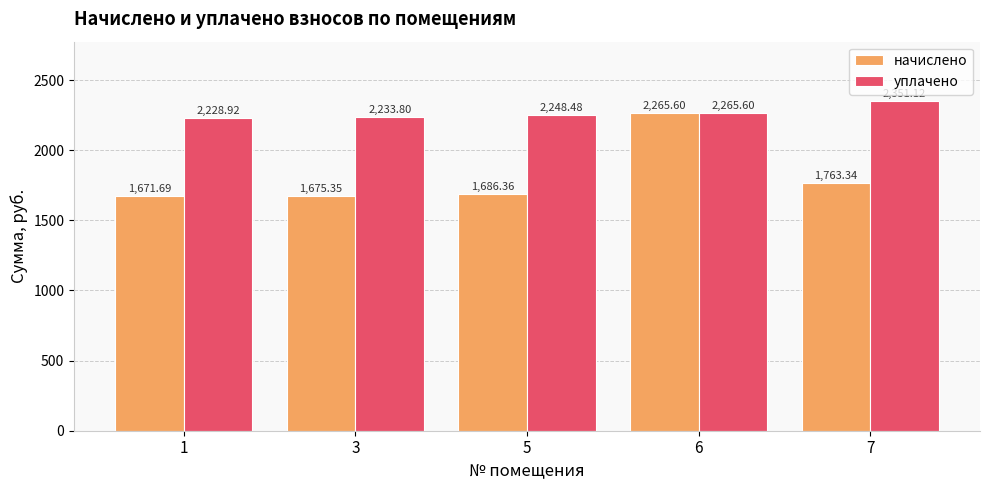

Which label corresponds to the smallest value in the chart?

1